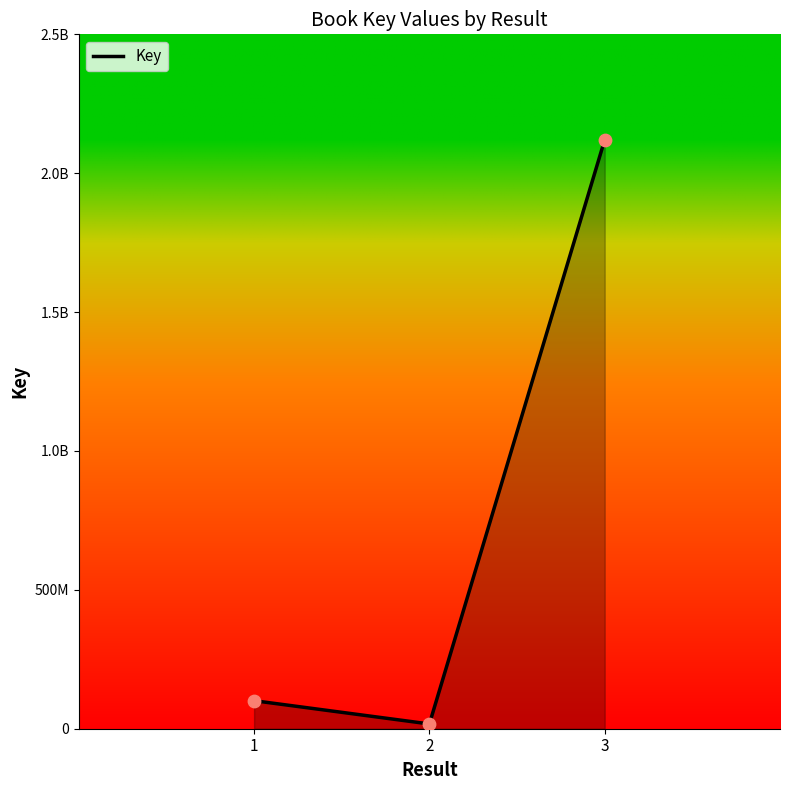

Approximately how many times larger is the value at 2 compared to 1?

0.2